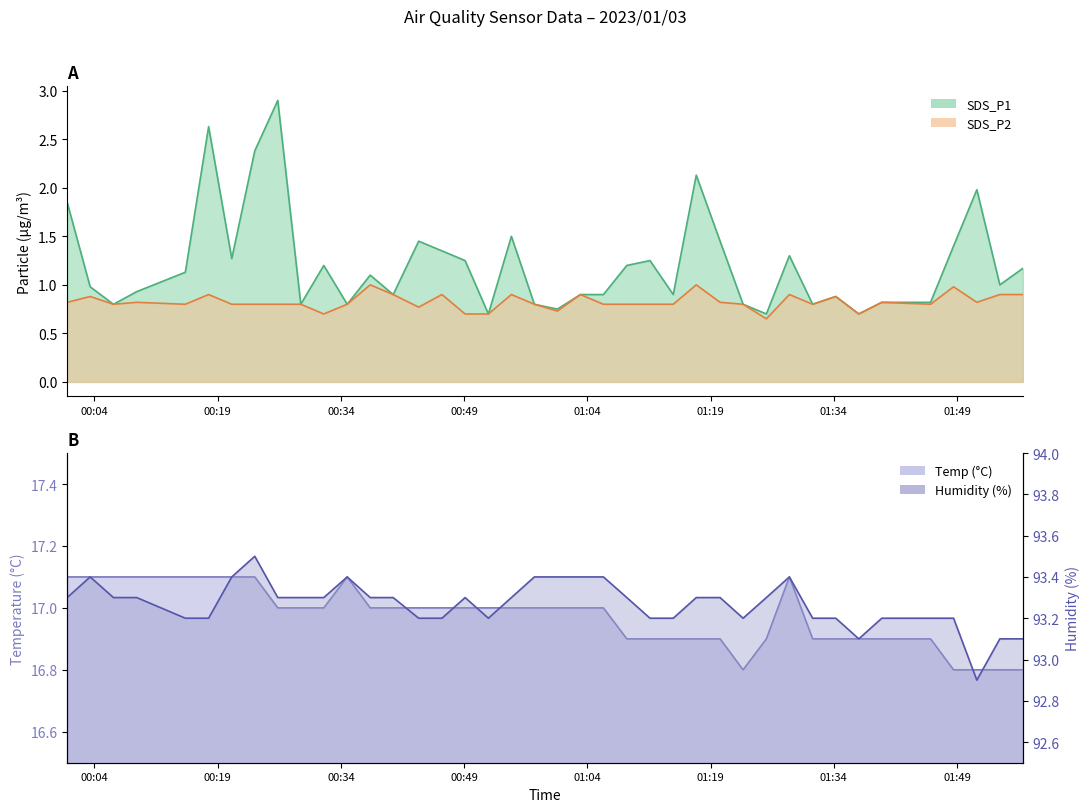

Reading left to right, list all the values displayed in this chart.

SDS_P1: 1.9	1.0	0.8	0.9	1.1	2.6	1.3	2.4	2.9	0.8	1.2	0.8	1.1	0.9	1.4	1.4	1.2	0.7	1.5	0.8	0.8	0.9	0.9	1.2	1.2	0.9	2.1	1.4	0.8	0.7	1.3	0.8	0.9	0.7	0.8	0.8	1.4	2.0	1.0	1.2
SDS_P2: 0.8	0.9	0.8	0.8	0.8	0.9	0.8	0.8	0.8	0.8	0.7	0.8	1.0	0.9	0.8	0.9	0.7	0.7	0.9	0.8	0.7	0.9	0.8	0.8	0.8	0.8	1.0	0.8	0.8	0.7	0.9	0.8	0.9	0.7	0.8	0.8	1.0	0.8	0.9	0.9
Temp: 17.1	17.1	17.1	17.1	17.1	17.1	17.1	17.1	17.0	17.0	17.0	17.1	17.0	17.0	17.0	17.0	17.0	17.0	17.0	17.0	17.0	17.0	17.0	16.9	16.9	16.9	16.9	16.9	16.8	16.9	17.1	16.9	16.9	16.9	16.9	16.9	16.8	16.8	16.8	16.8
Humidity: 93.3	93.4	93.3	93.3	93.2	93.2	93.4	93.5	93.3	93.3	93.3	93.4	93.3	93.3	93.2	93.2	93.3	93.2	93.3	93.4	93.4	93.4	93.4	93.3	93.2	93.2	93.3	93.3	93.2	93.3	93.4	93.2	93.2	93.1	93.2	93.2	93.2	92.9	93.1	93.1